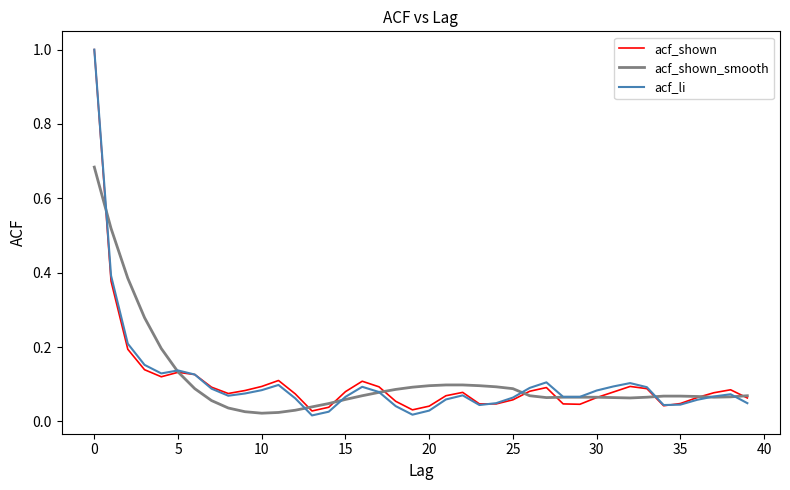

What is the highest value of the acf_li series?

1.0